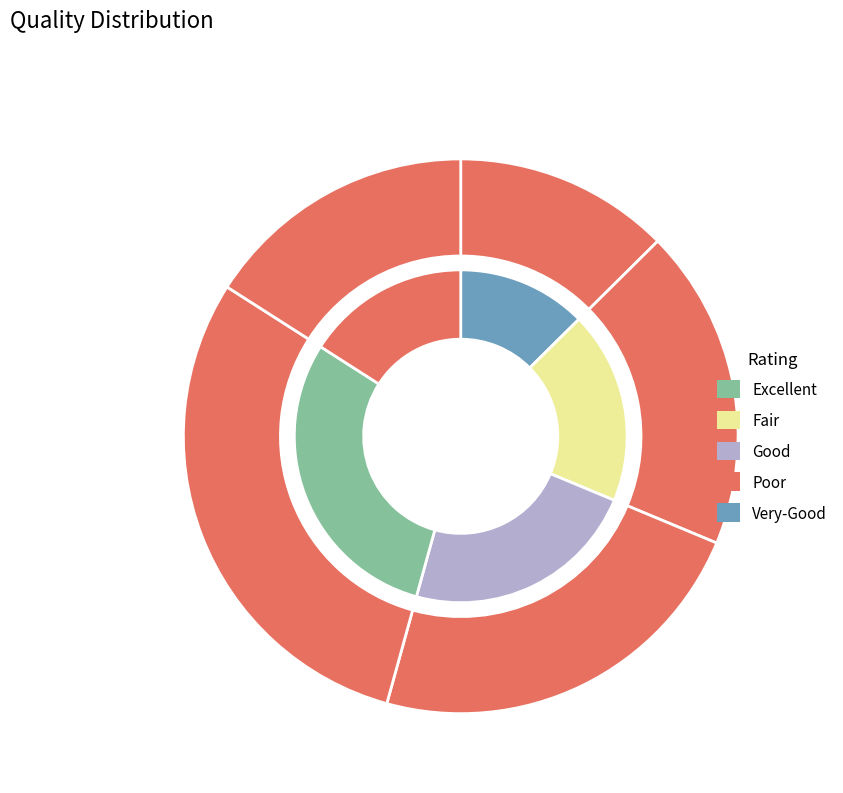

Does nessuna indicazione represent more than half of the total?

No